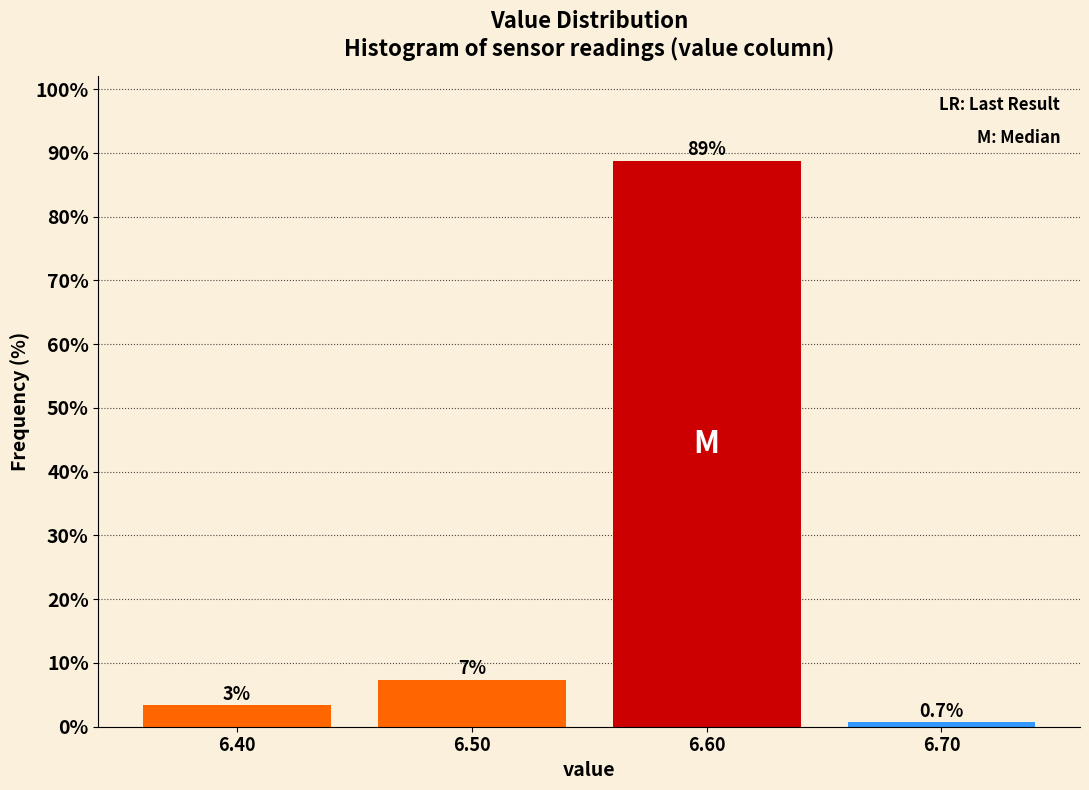

Over which range of the x-axis is the bar tallest?

6.55 to 6.65